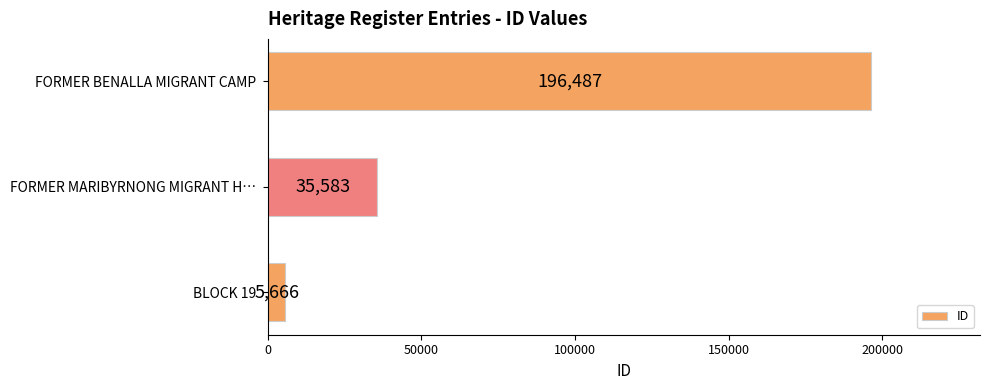

What is the average value?

79245